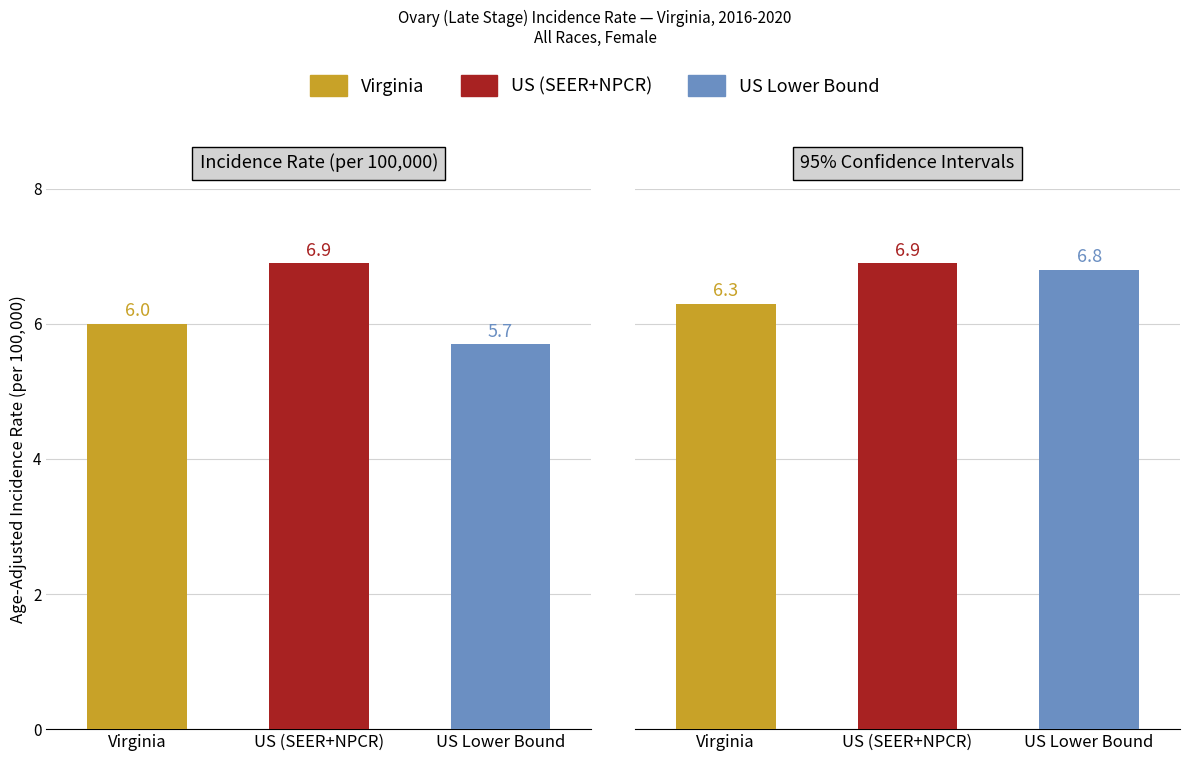

How many bars are there in total?

6